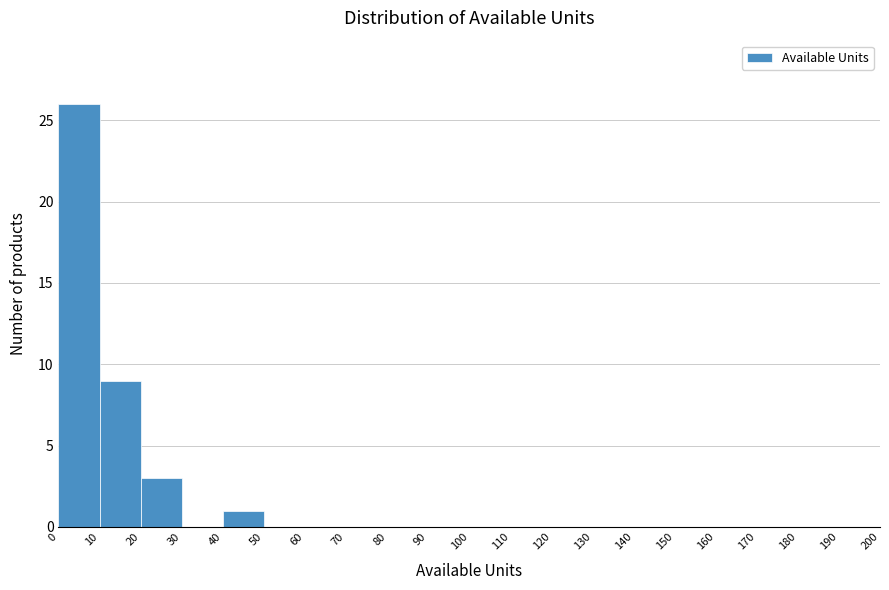

Reading left to right, list every bar in this chart as the range it spans on the x-axis followed by its height. The values are not printed on the chart, so give them approximately, as read against the axis.

0 to 10: 26
10 to 20: 9
20 to 30: 3
30 to 40: 0
40 to 50: 1
50 to 60: 0
60 to 70: 0
70 to 80: 0
80 to 90: 0
90 to 100: 0
100 to 110: 0
110 to 120: 0
120 to 130: 0
130 to 140: 0
140 to 150: 0
150 to 160: 0
160 to 170: 0
170 to 180: 0
180 to 190: 0
190 to 200: 0